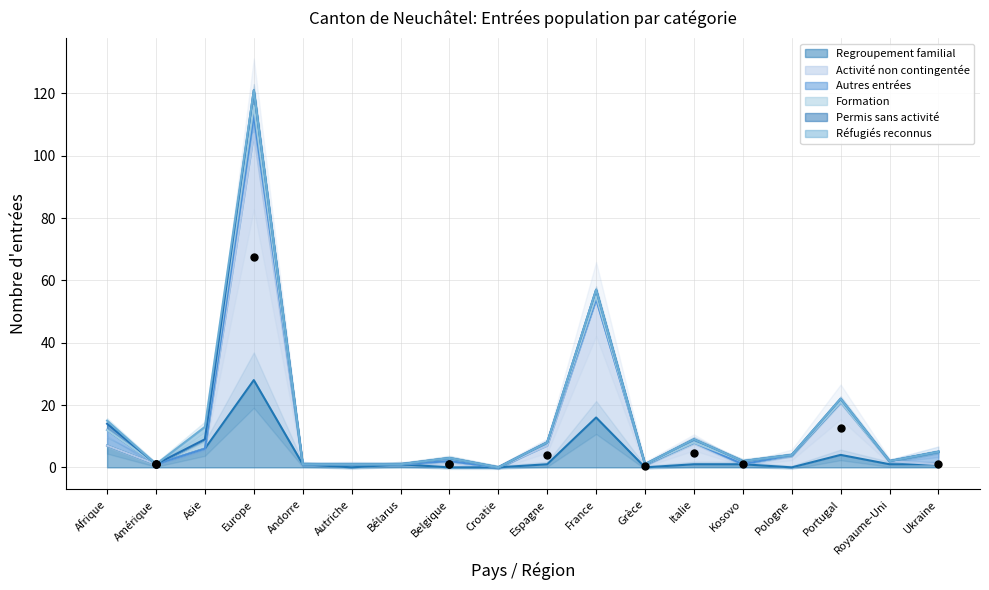

Which series has the widest spread of Y values?

Activité non contingentée